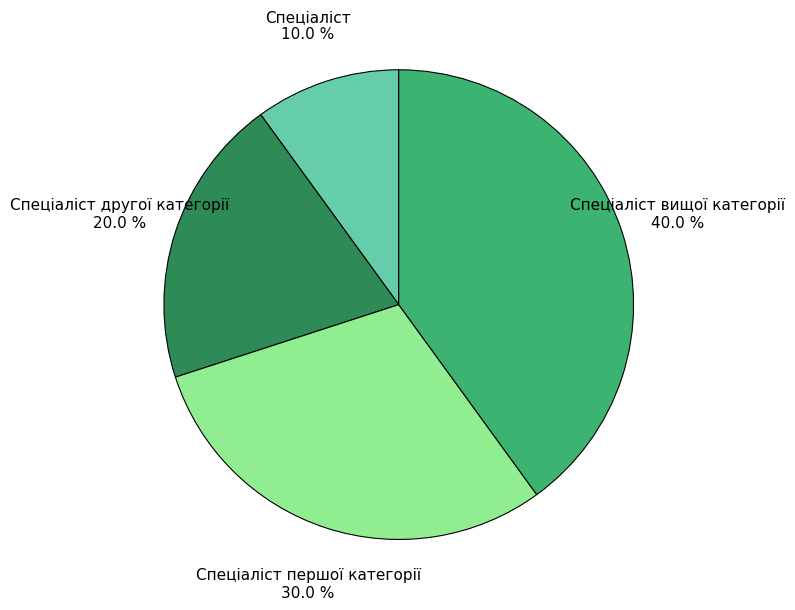

Which slice is the smallest?

Спеціаліст